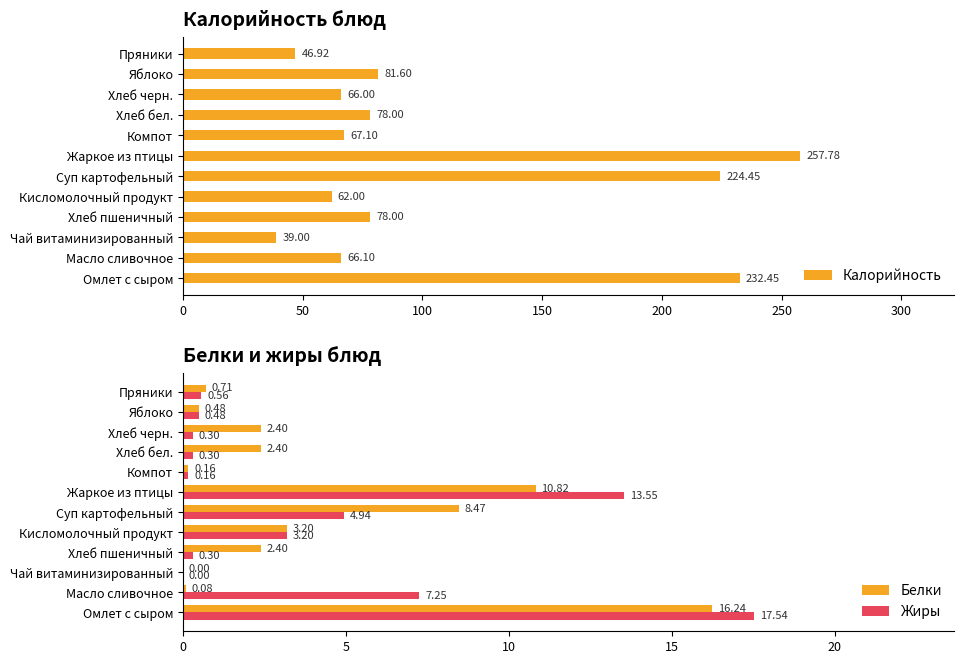

How many values in Жиры are above zero?

11